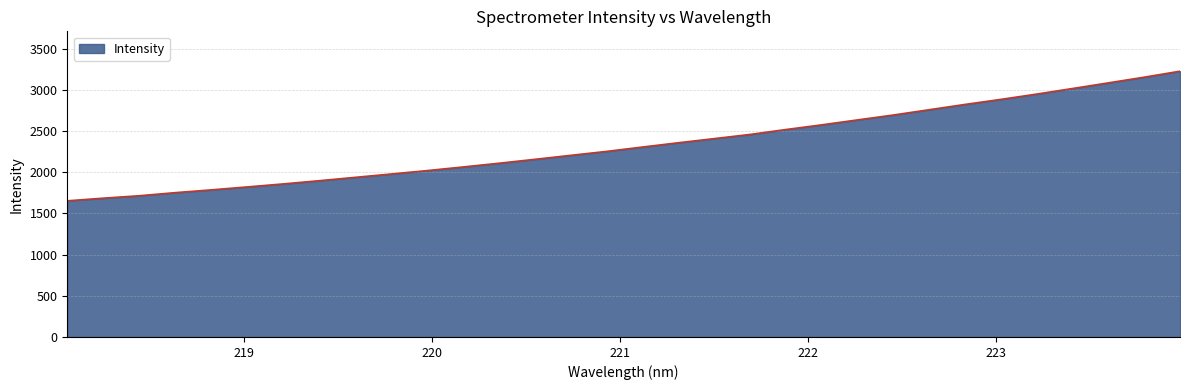

What is the smallest value displayed?

1652.2